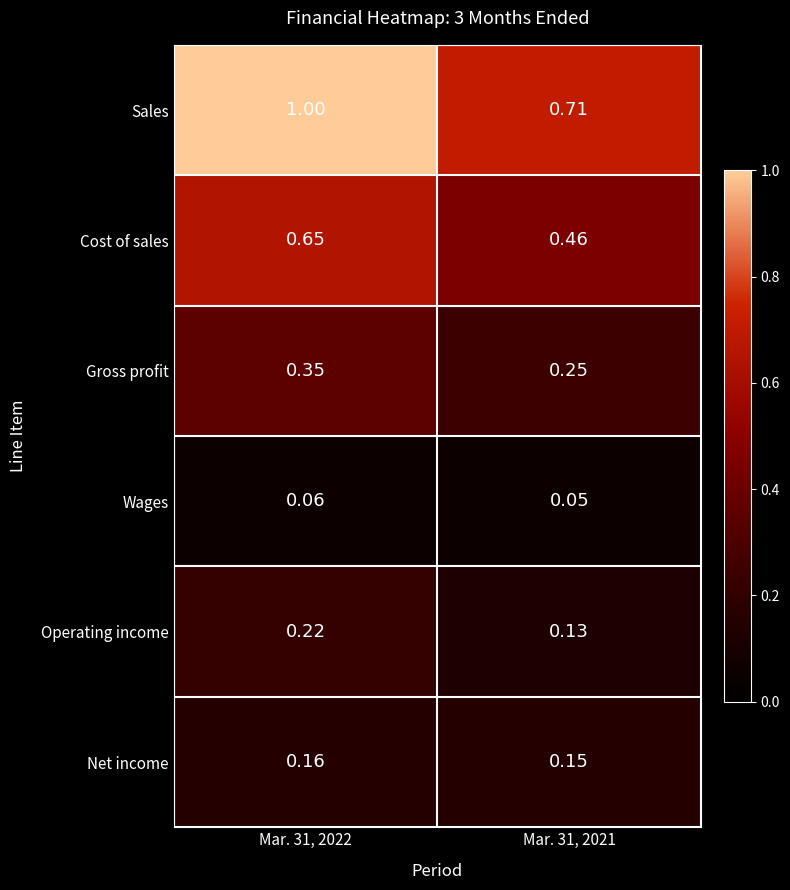

Which series has the largest total across all categories?

Sales